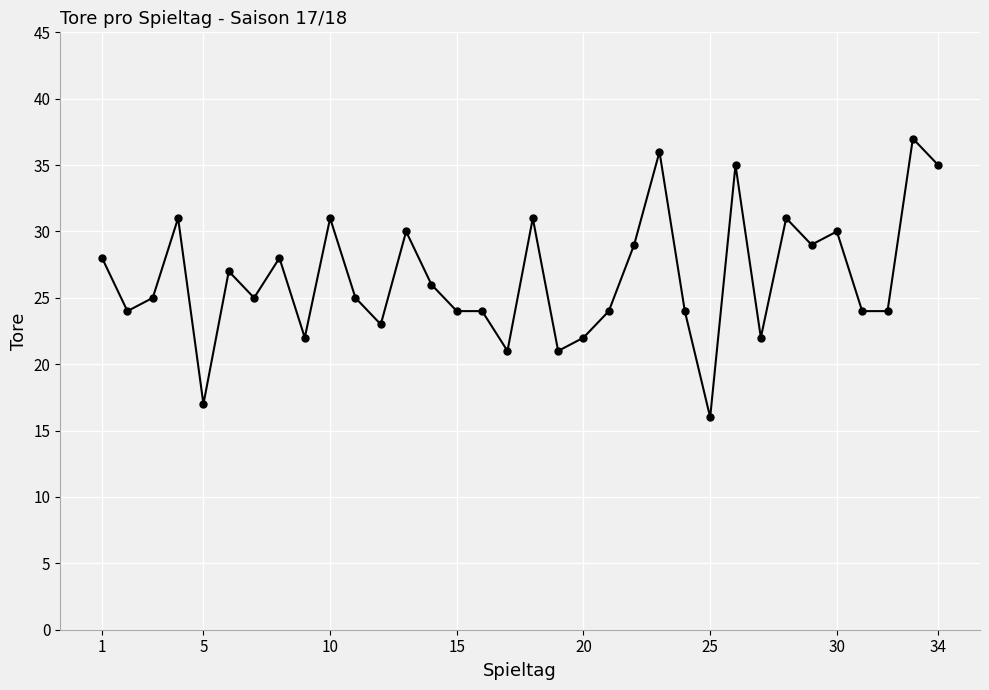

What is the minimum value shown in the chart?

16